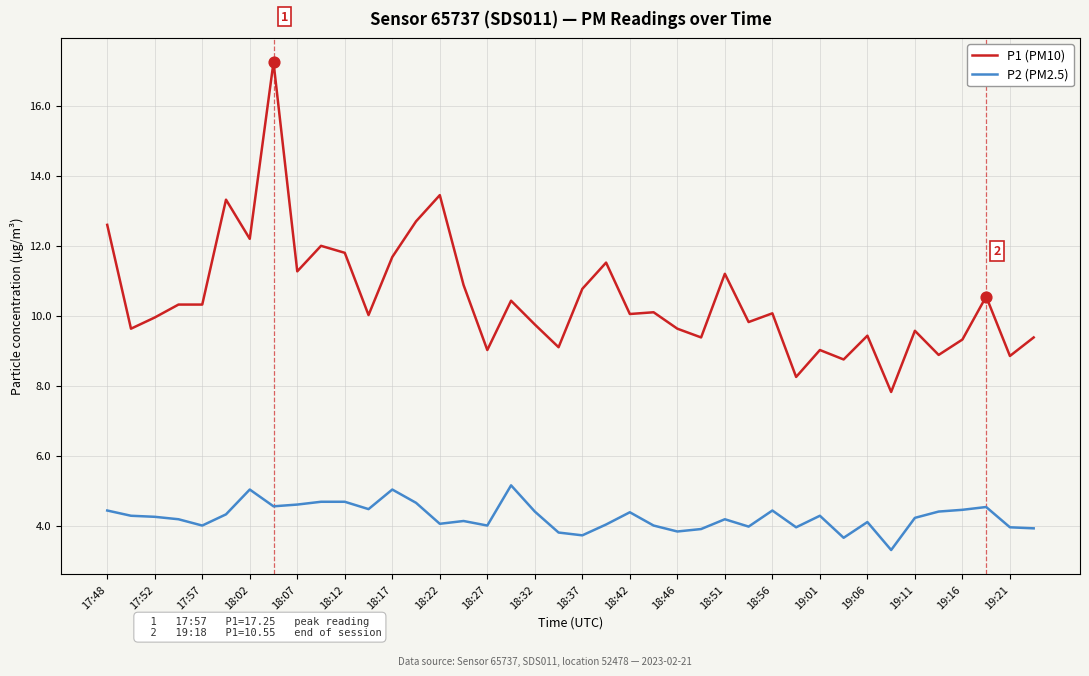

Which series has the largest total across all categories?

P1 (PM10)